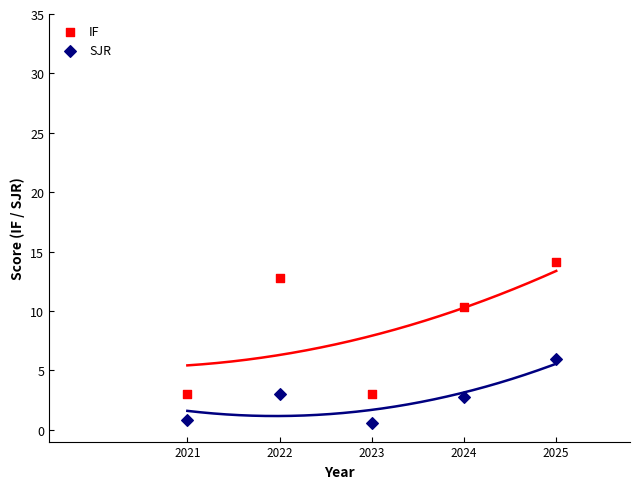

What is the X range (max minus min) for the scatter plot?

4.0